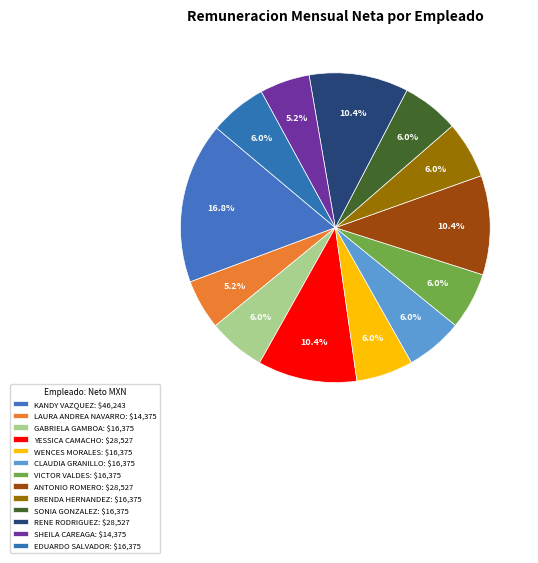

To the nearest percent, what portion does VICTOR VALDES represent?

6%